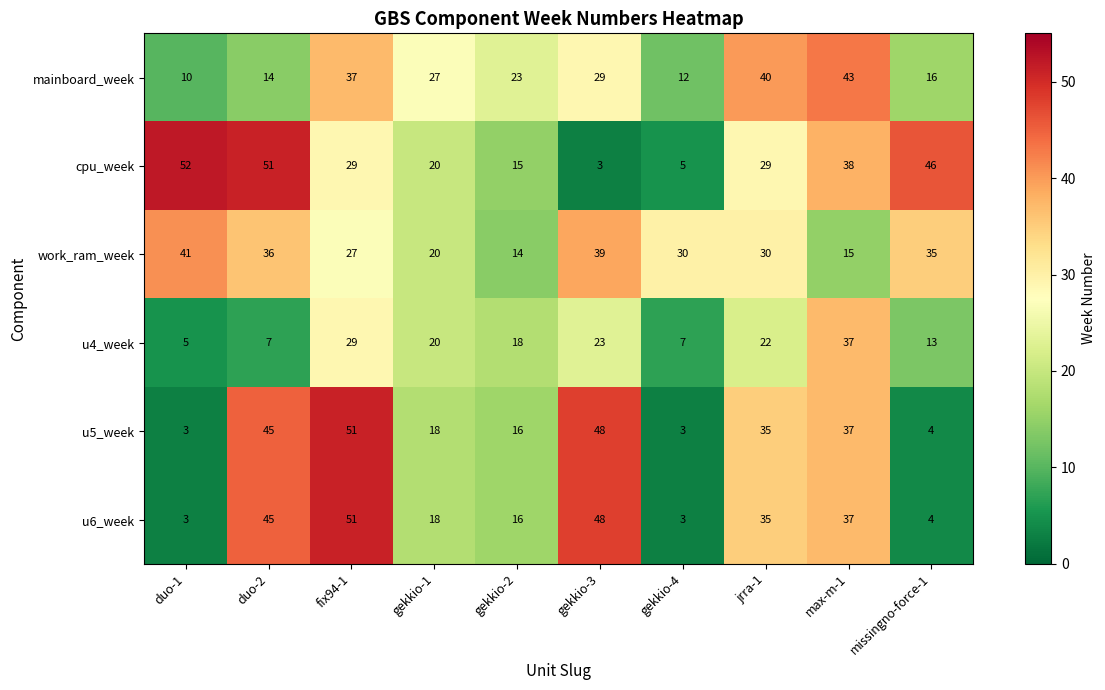

What is the smallest value displayed?

3